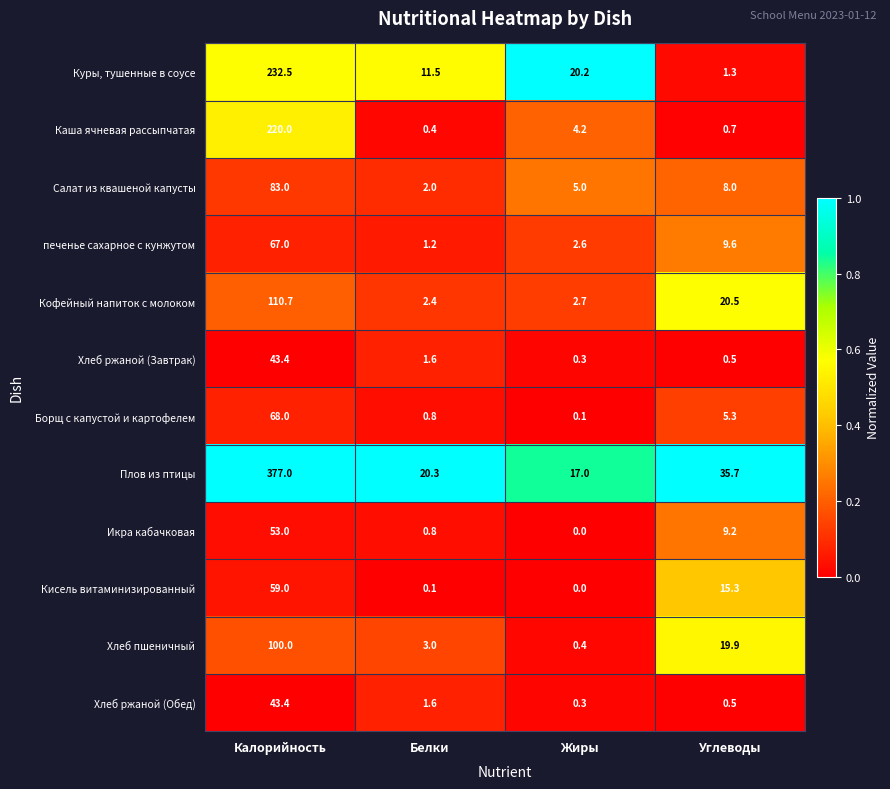

Which series has the widest spread of values?

Плов из птицы